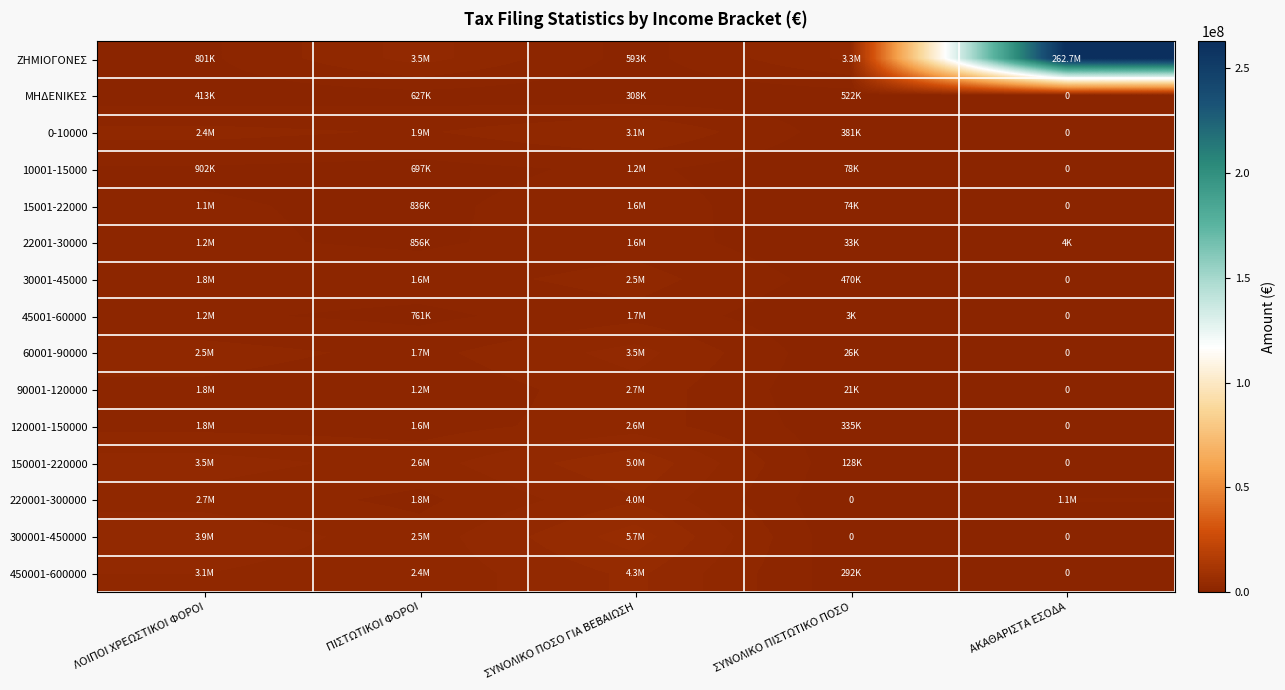

What is the sum of all 220001-300000 values?

9572352.3